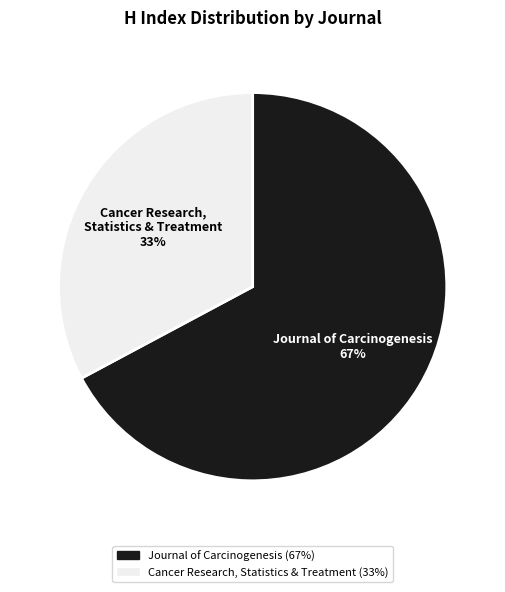

To the nearest percent, what is the average slice percentage?

50%